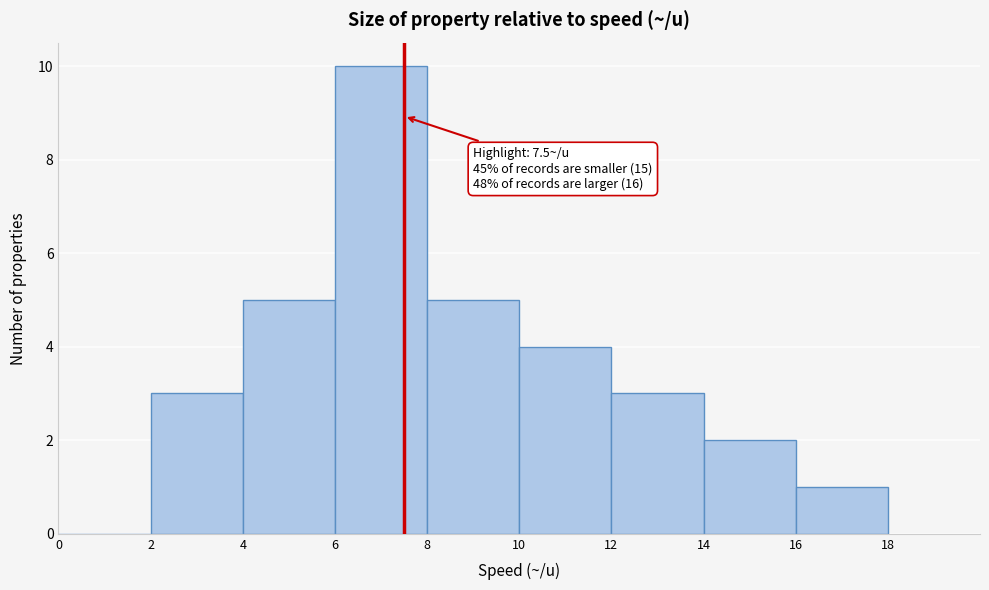

Which range on the x-axis has the tallest bar?

6 to 8